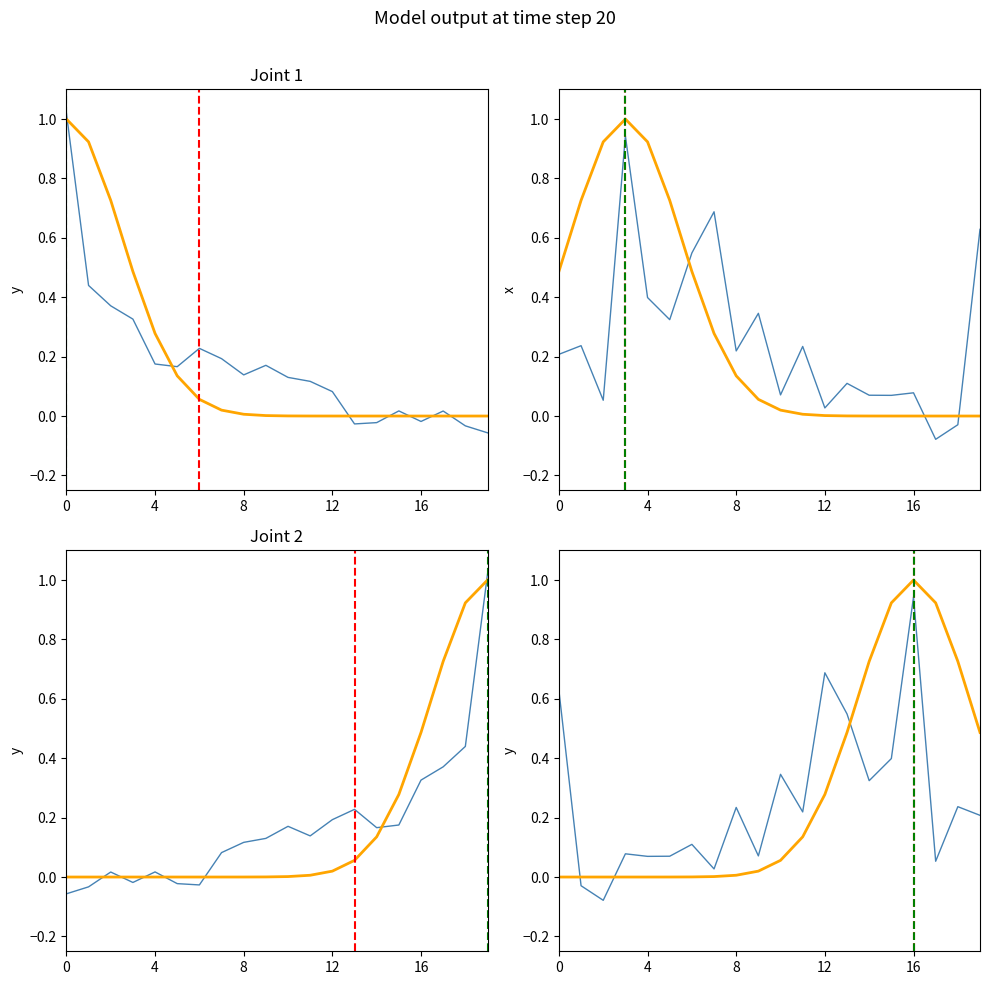

What is the minimum value shown in the chart?

-0.1